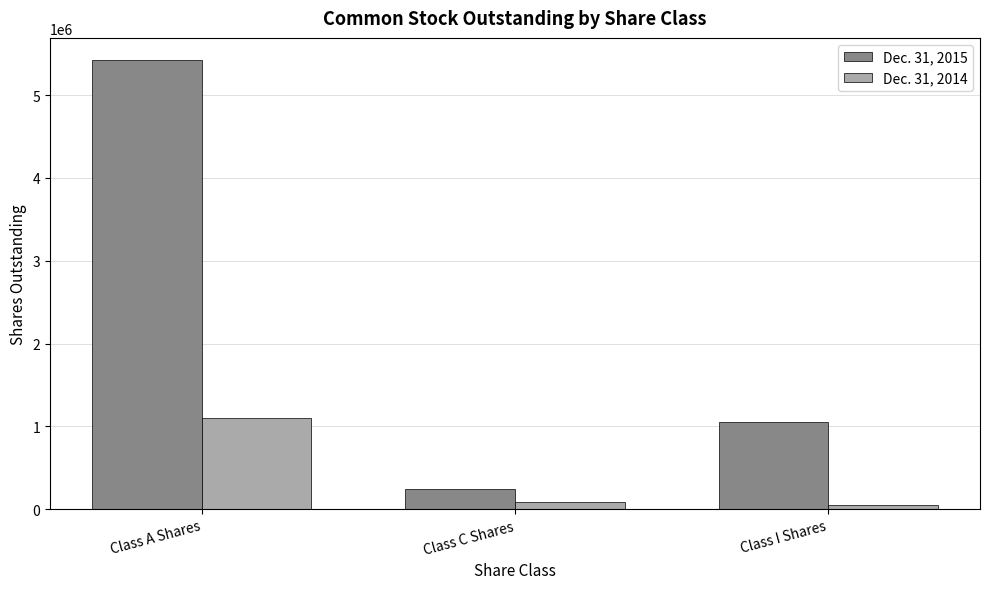

What is the maximum value for Dec. 31, 2014?

1097844